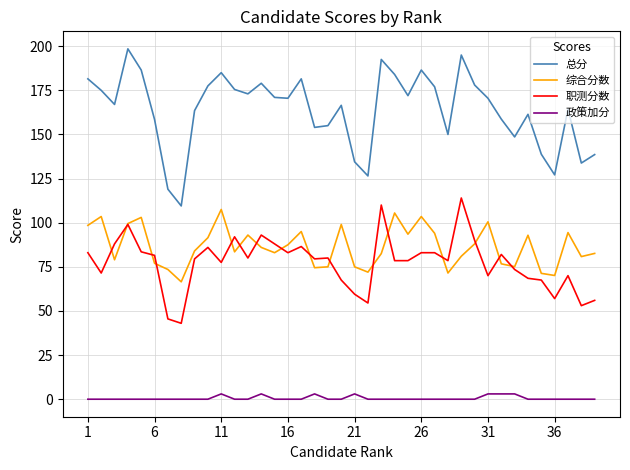

True or false: 政策加分 and 综合分数 cross at least once.

False